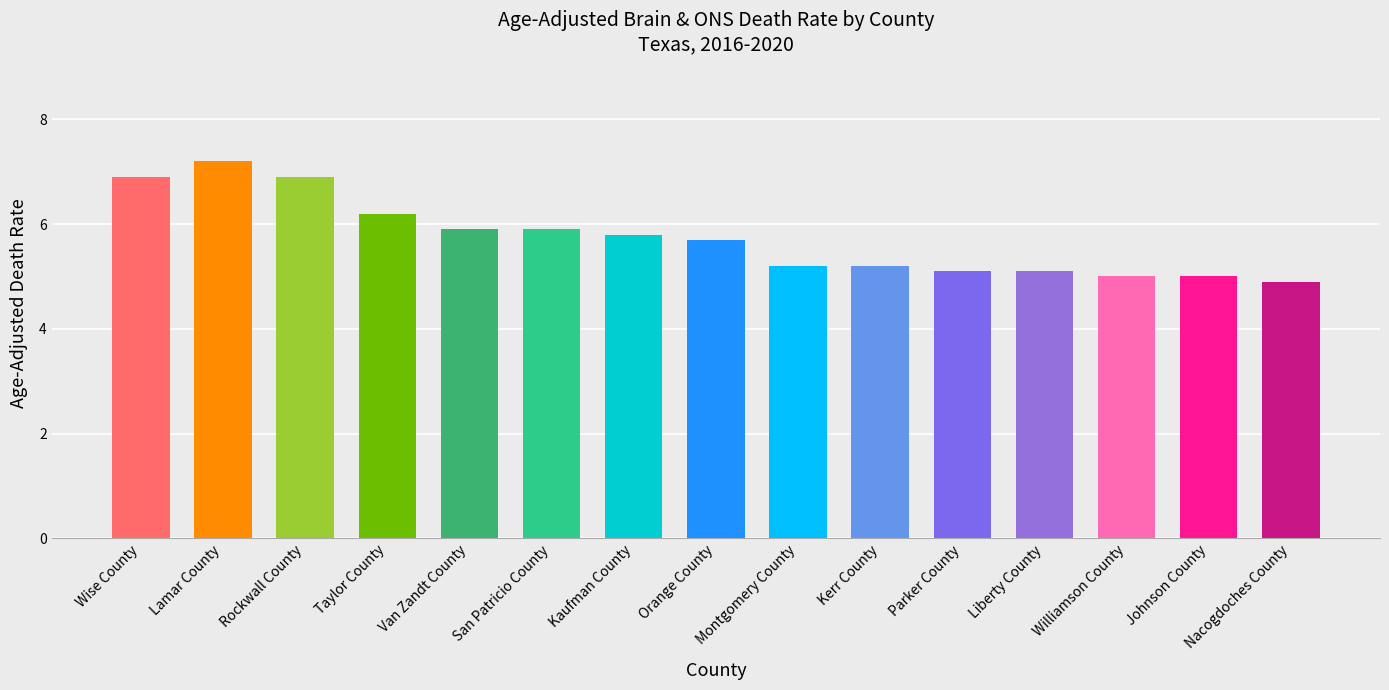

What is the greatest value displayed?

7.2